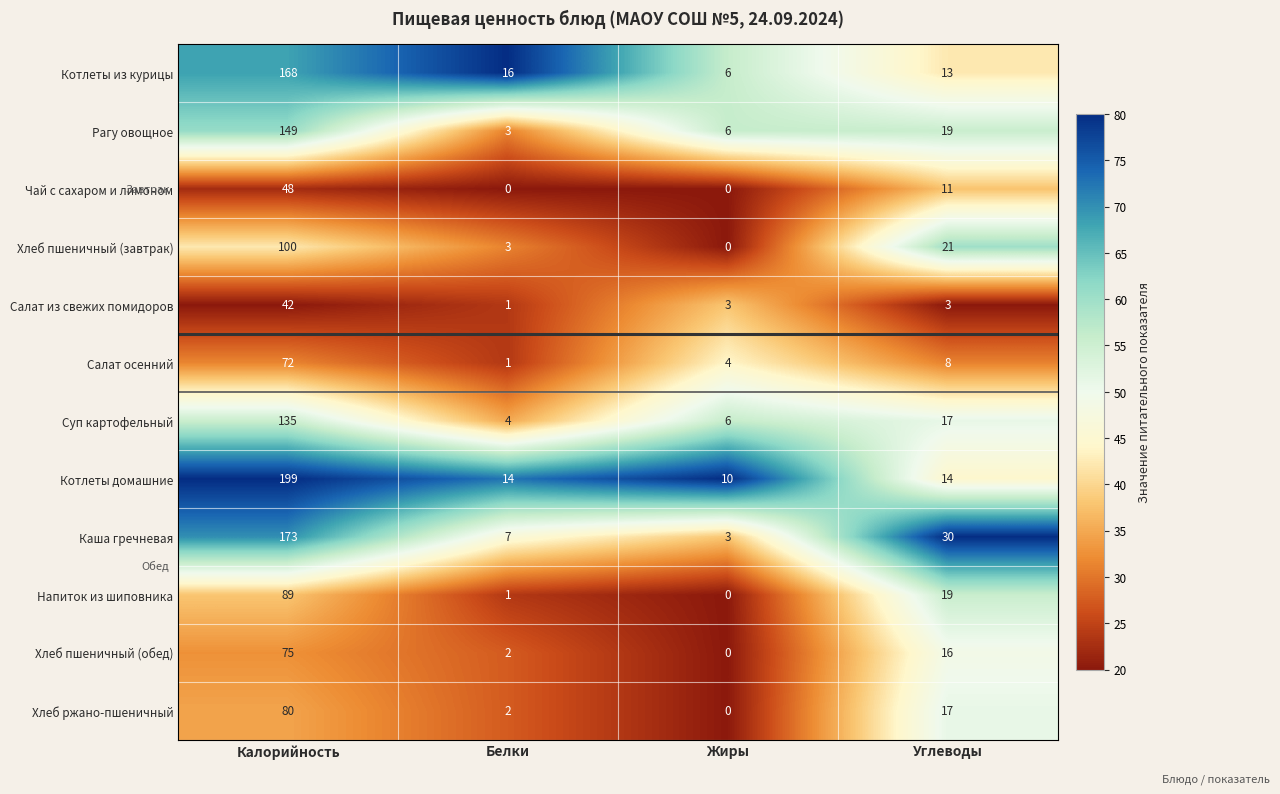

What is the spread (max minus min) of values at Углеводы?

27